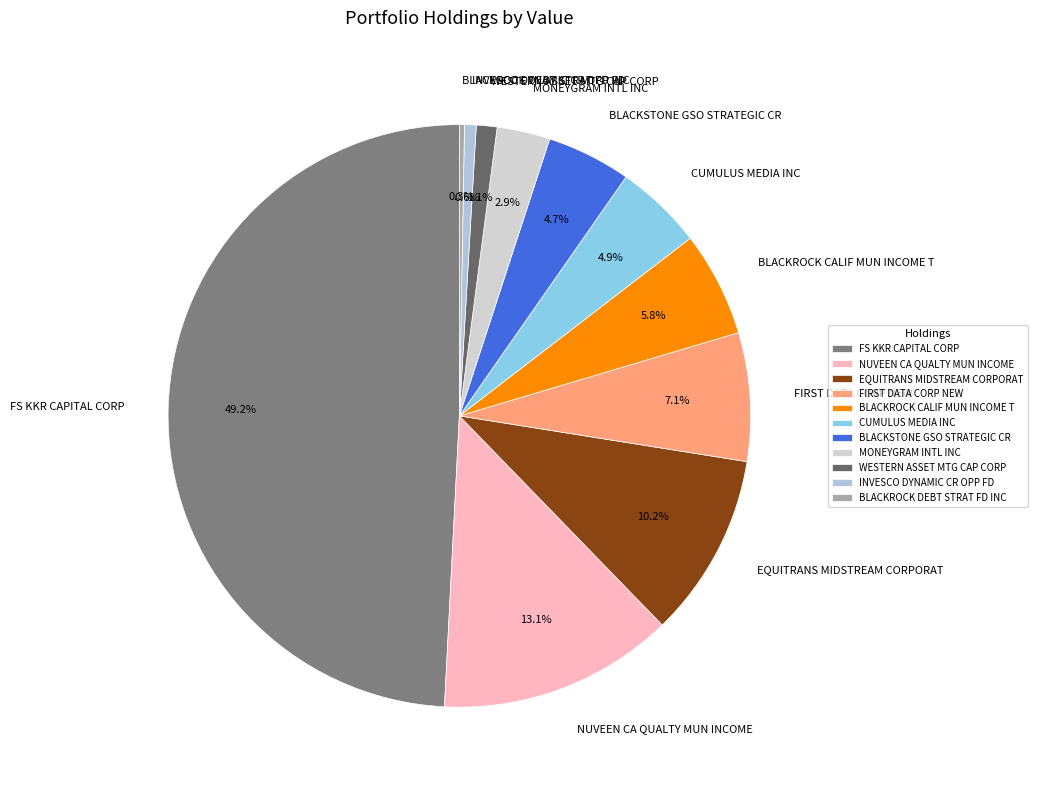

To the nearest percent, what is the difference between the largest and smallest slice percentages?

49%